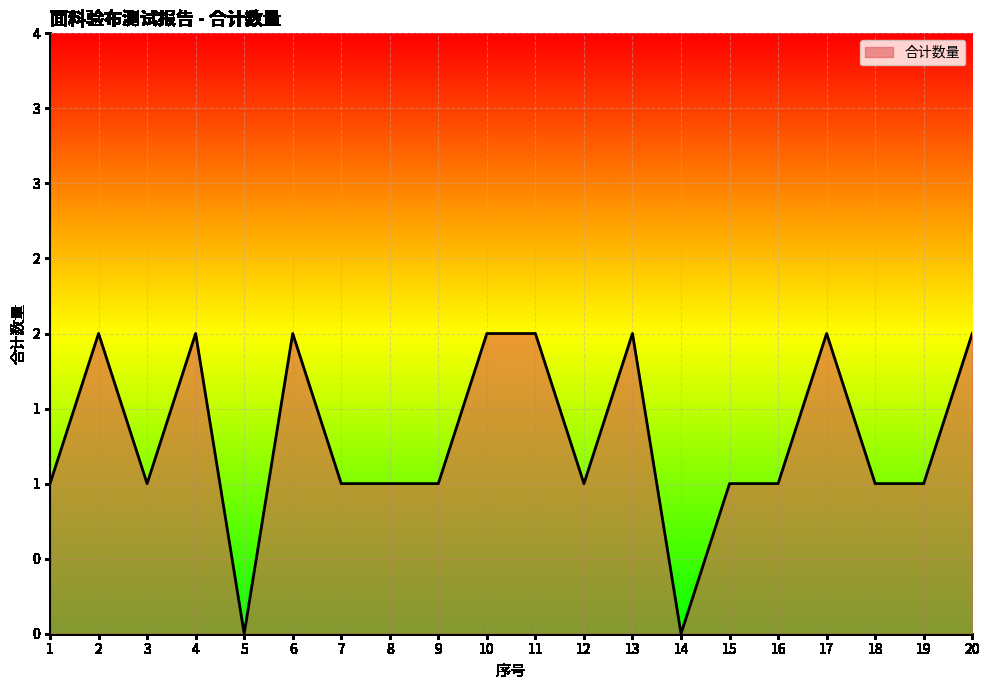

Reading left to right, extract all data points from this chart.

1	2	1	2	0	2	1	1	1	2	2	1	2	0	1	1	2	1	1	2